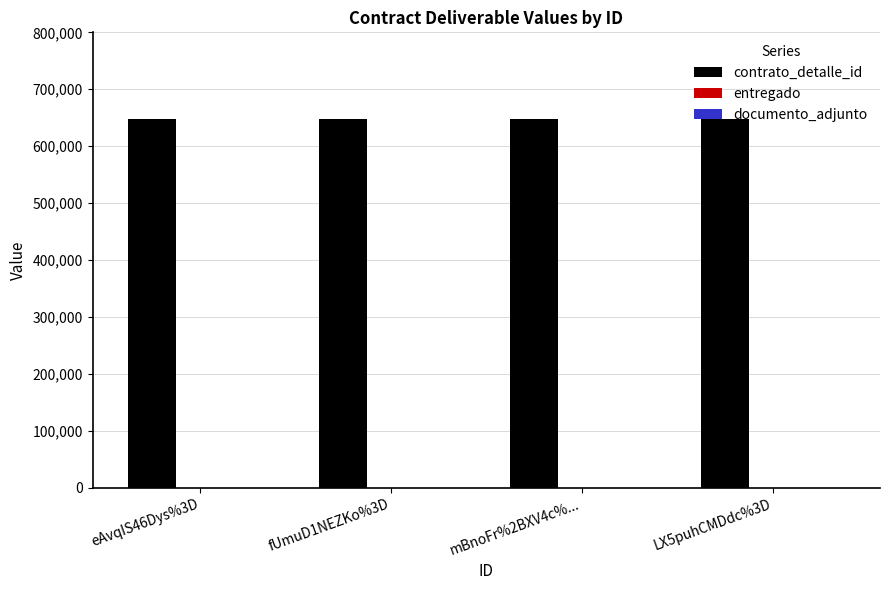

What is the greatest value displayed?

647673